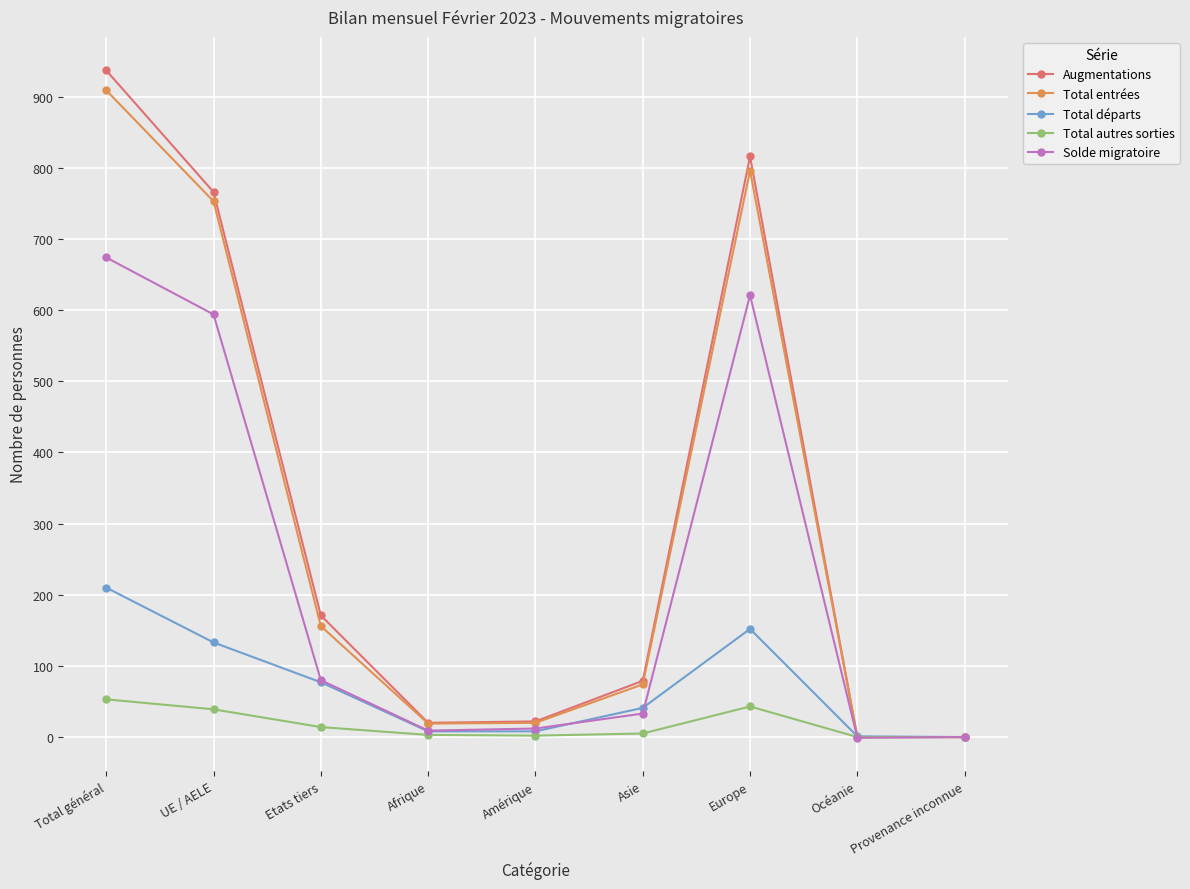

How many values in the Total départs series are below 41?

4